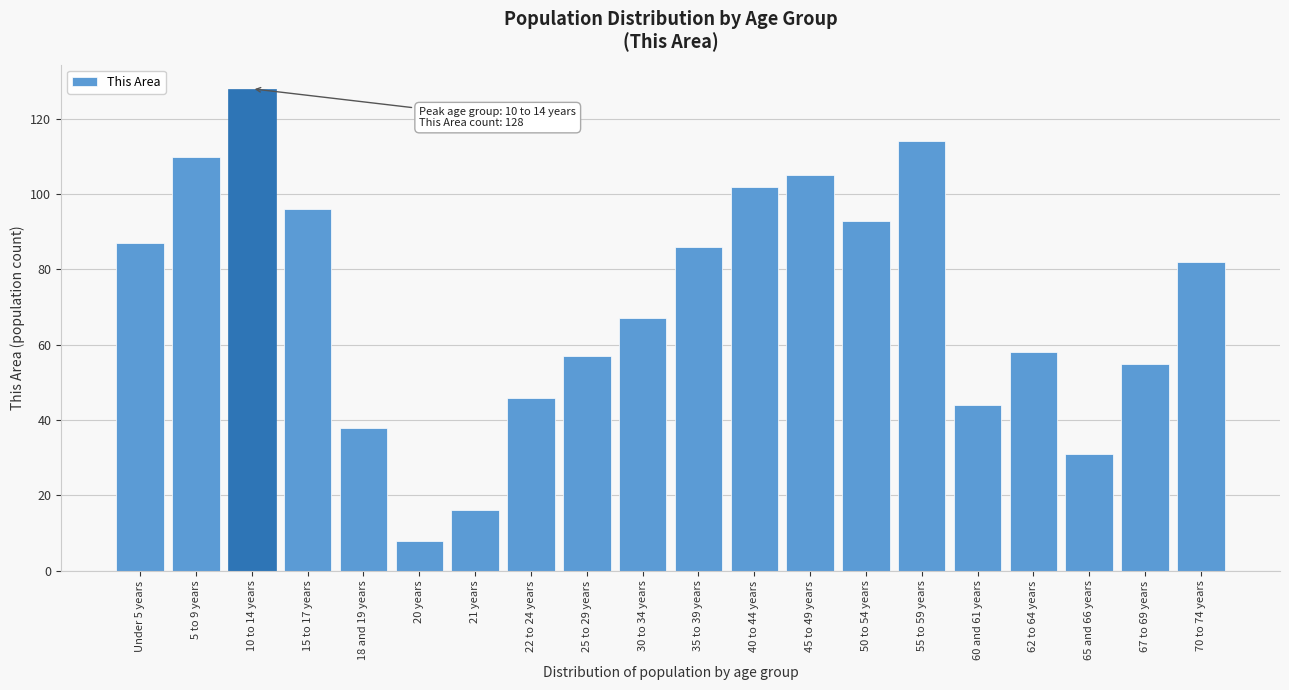

Reading left to right, extract all data points from this chart.

Under 5 years=87	5 to 9 years=110	10 to 14 years=128	15 to 17 years=96	18 and 19 years=38	20 years=8	21 years=16	22 to 24 years=46	25 to 29 years=57	30 to 34 years=67	35 to 39 years=86	40 to 44 years=102	45 to 49 years=105	50 to 54 years=93	55 to 59 years=114	60 and 61 years=44	62 to 64 years=58	65 and 66 years=31	67 to 69 years=55	70 to 74 years=82